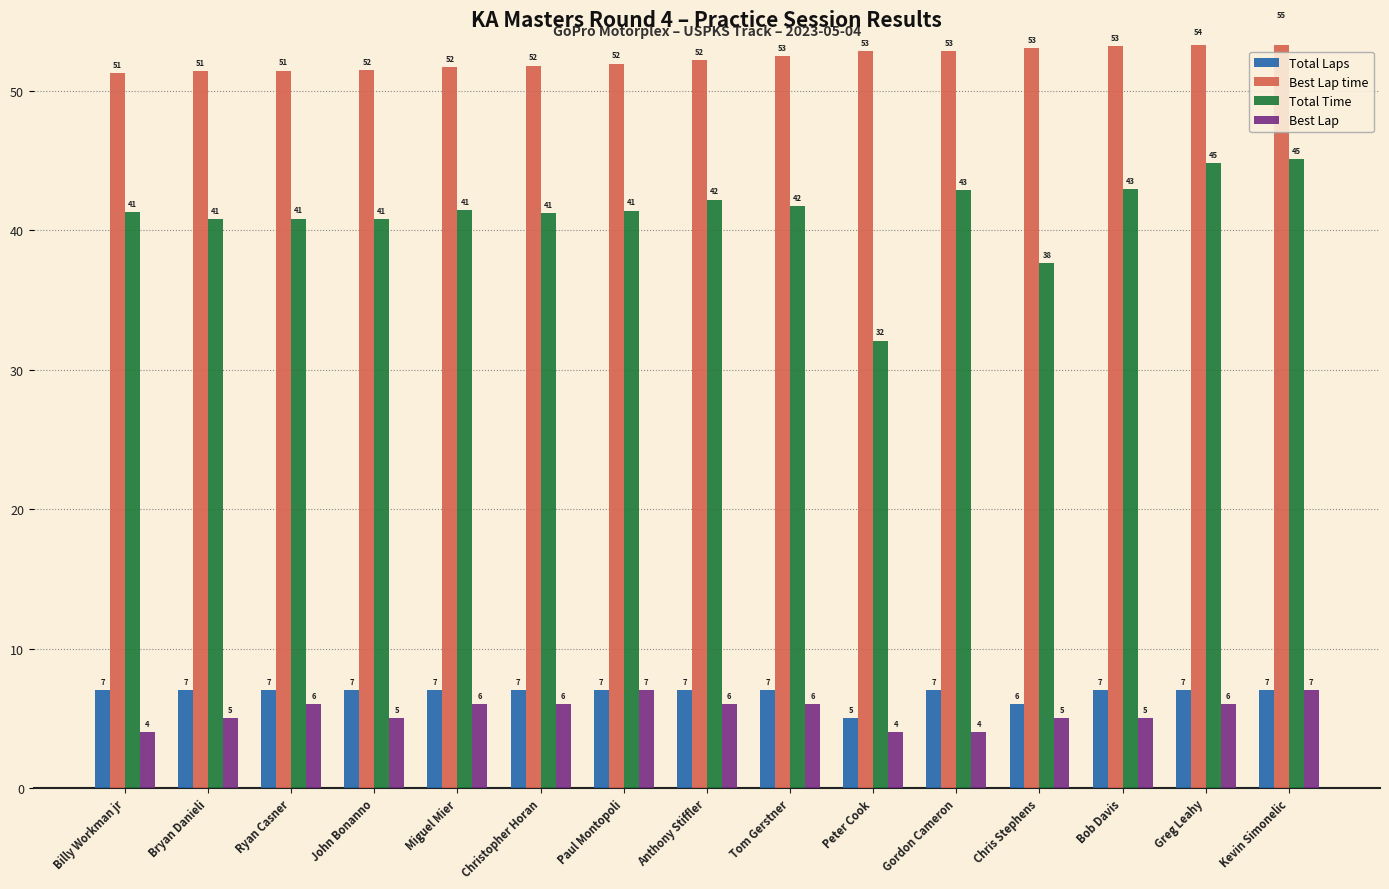

What is the label of the 8th bar from the left?

Anthony Stiffler